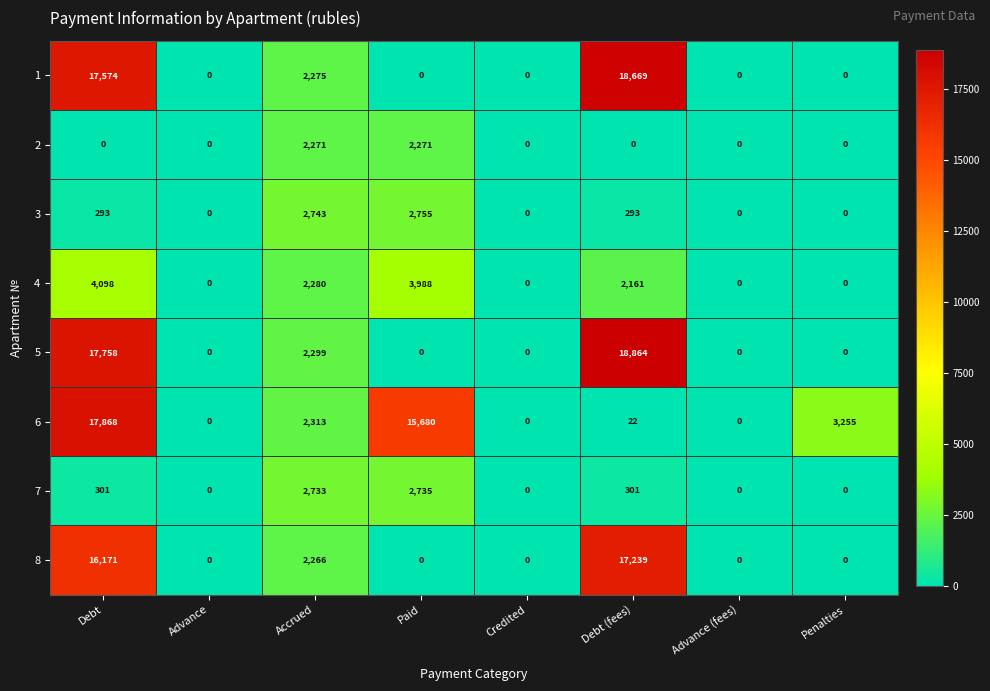

Where is 8 nearest to the value 8619?

Accrued